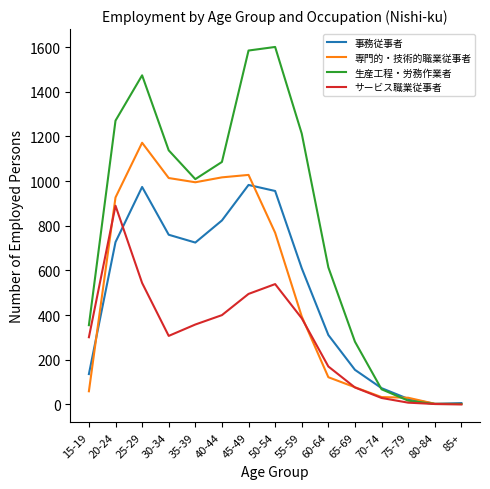

Does the chart have visible grid lines?

No